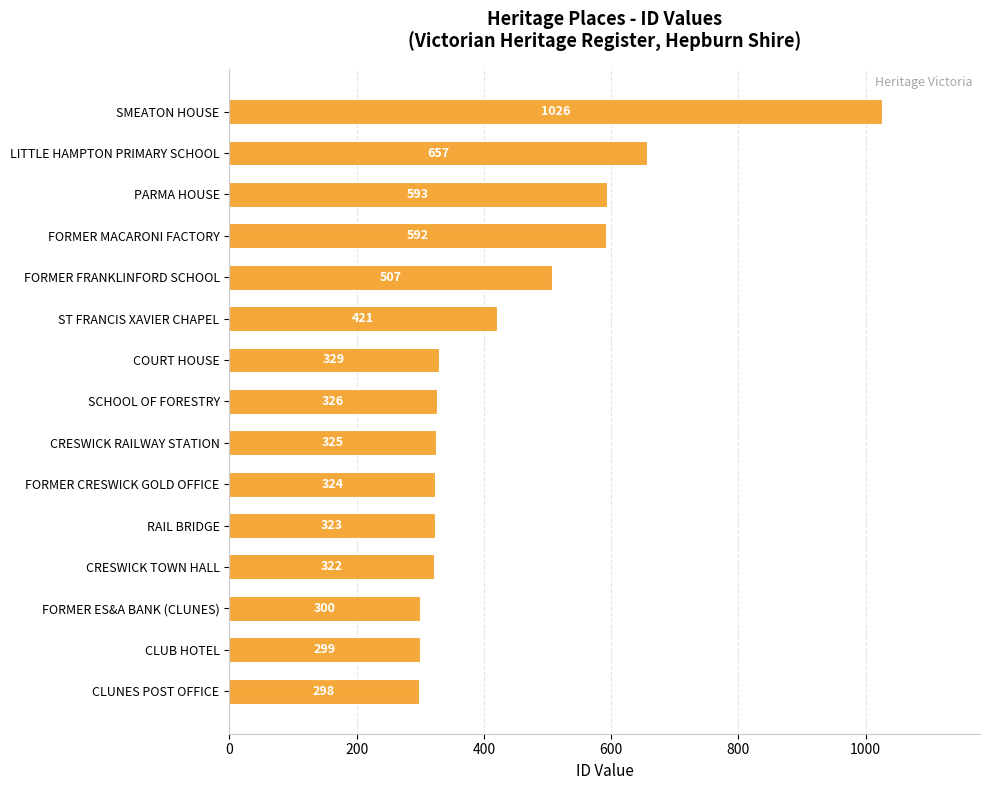

What is the approximate value at ST FRANCIS XAVIER CHAPEL, to the nearest 10?

420